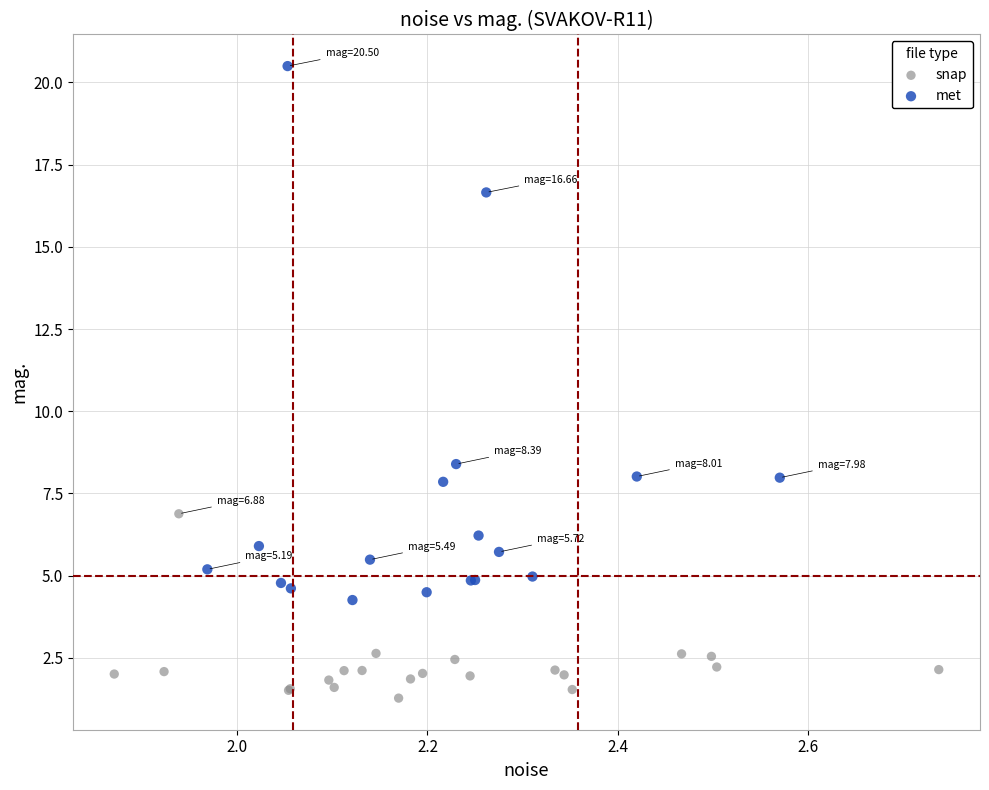

Which series reaches the minimum Y coordinate?

snap